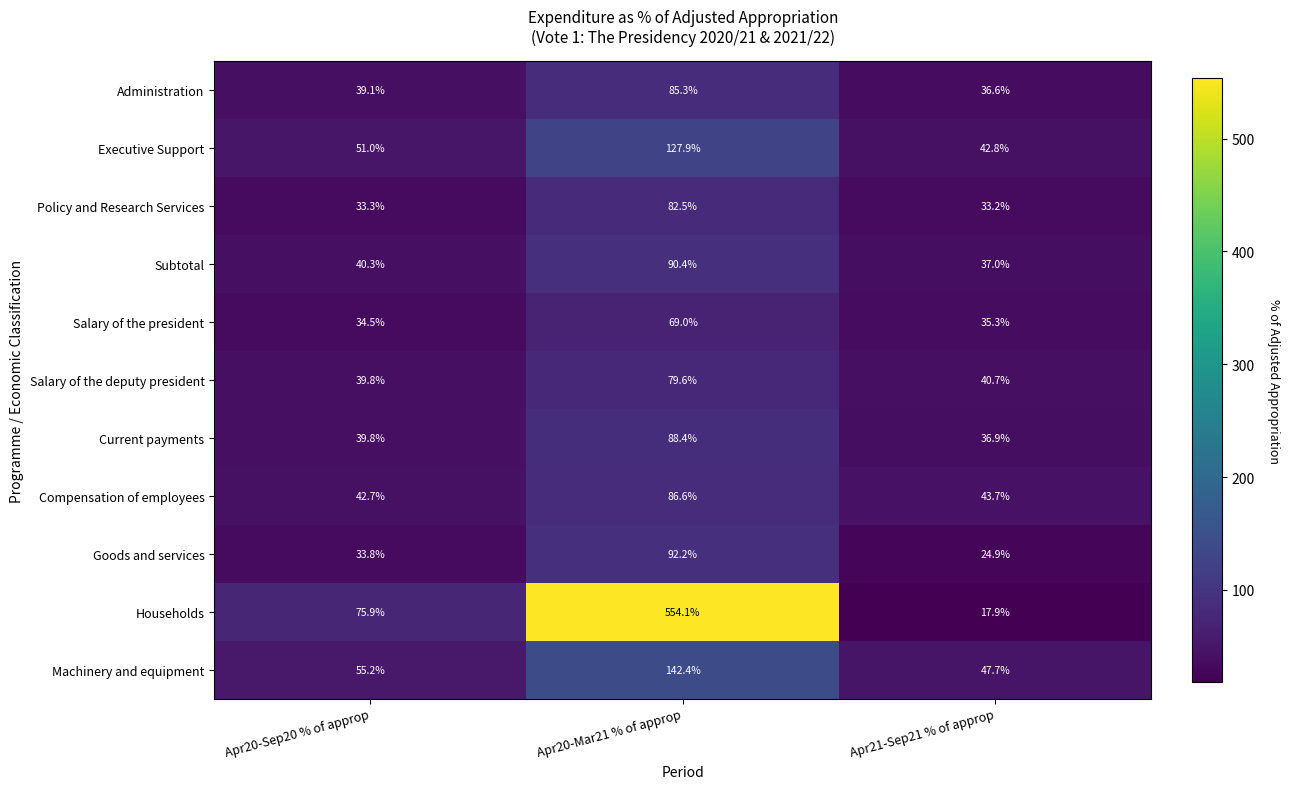

Which series has the largest range (max minus min)?

Households